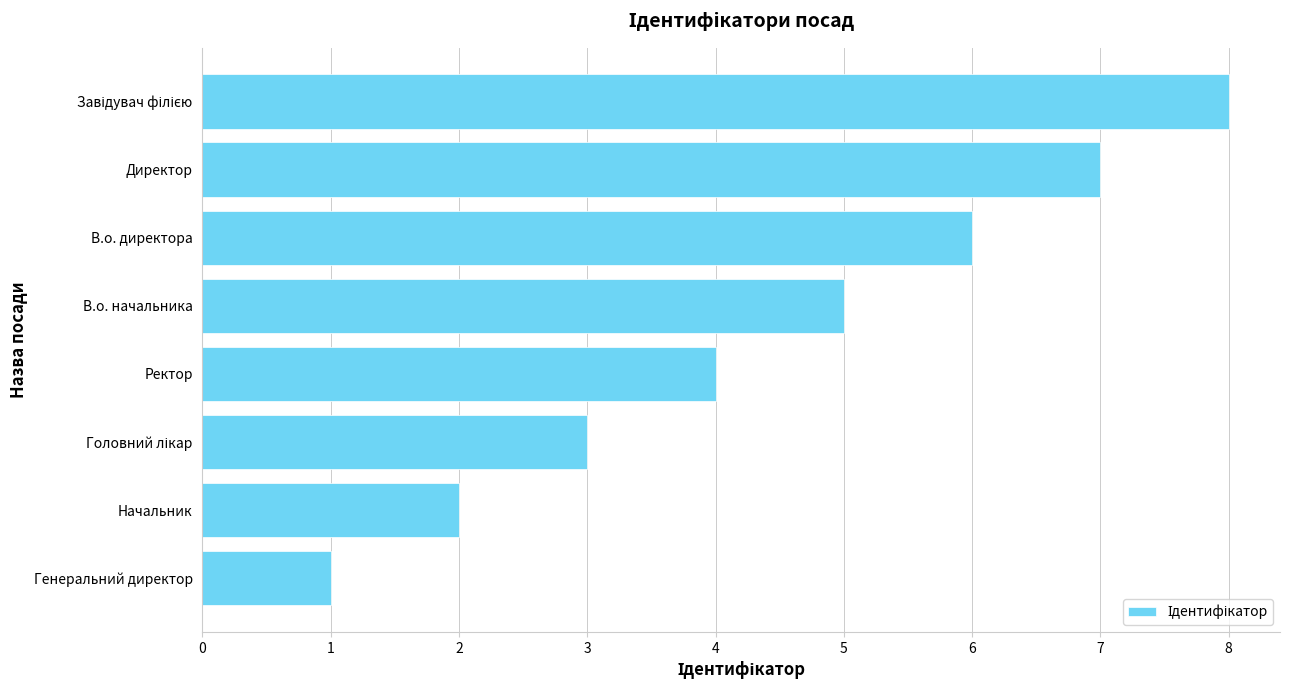

What is the difference between the maximum and minimum values?

7